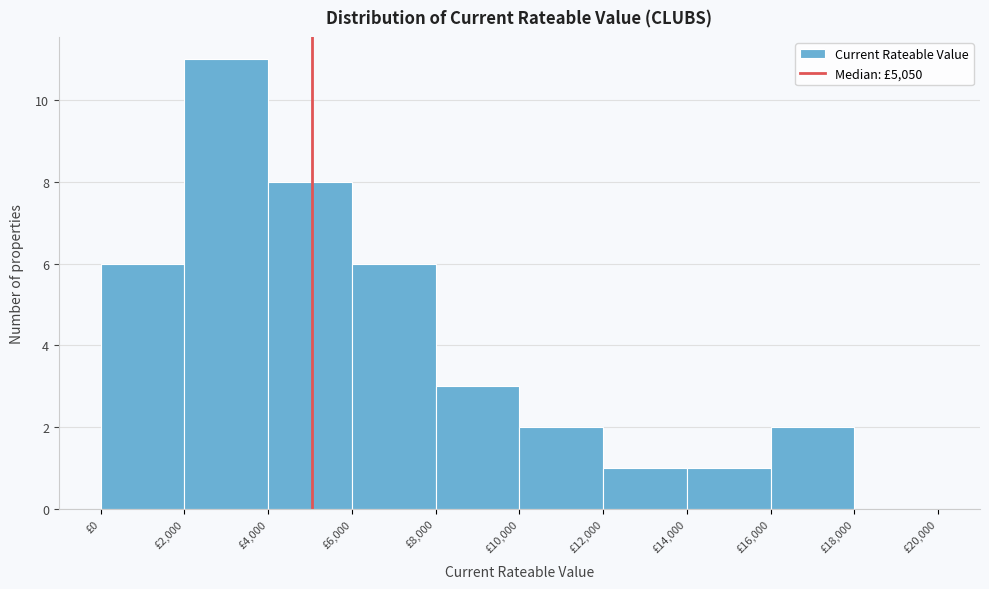

What is the height of the bar covering 0 to 2000 on the x-axis? The values are not printed on the chart, so give them approximately, as read against the axis.

6